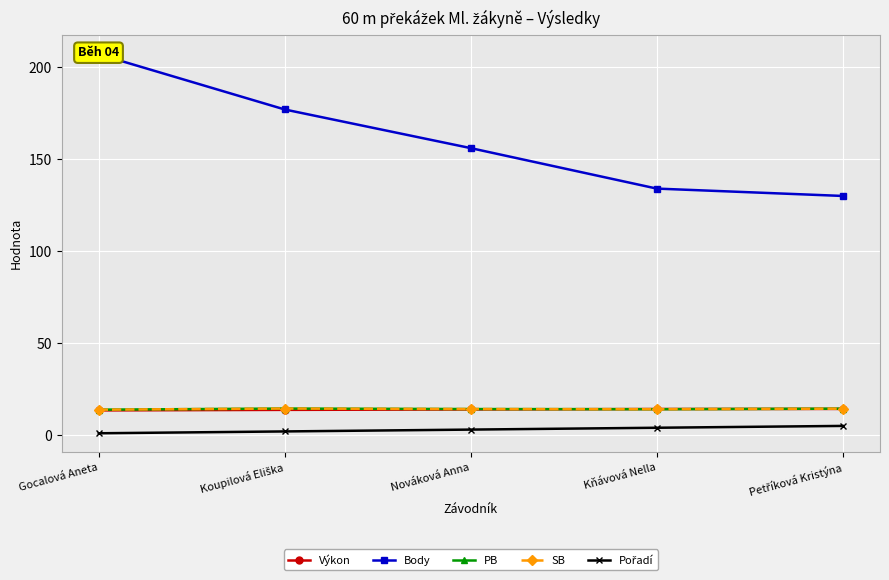

How many values in the PB series are below 14?

1